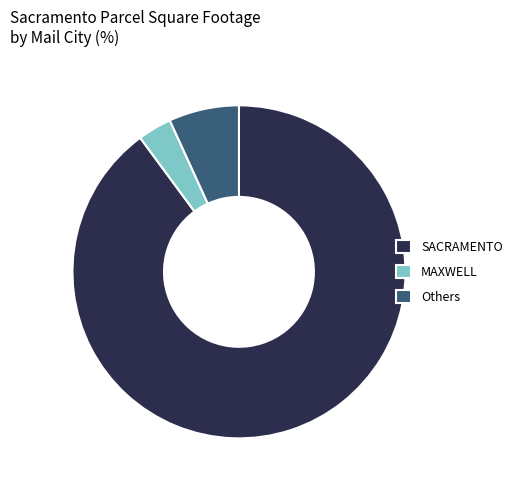

Count the number of slices in the pie.

3